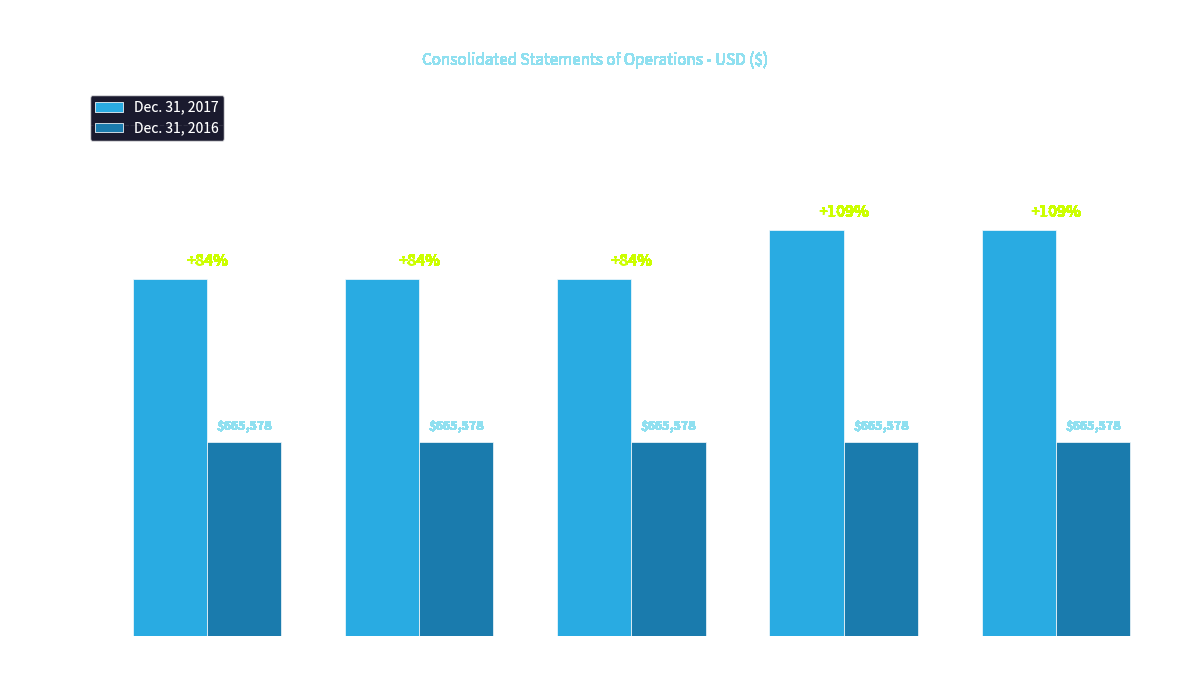

Is the value of Dec. 31, 2016 at Total Operating
Expenses greater than the value of Dec. 31, 2017 at Loss Before
Income Tax?

No